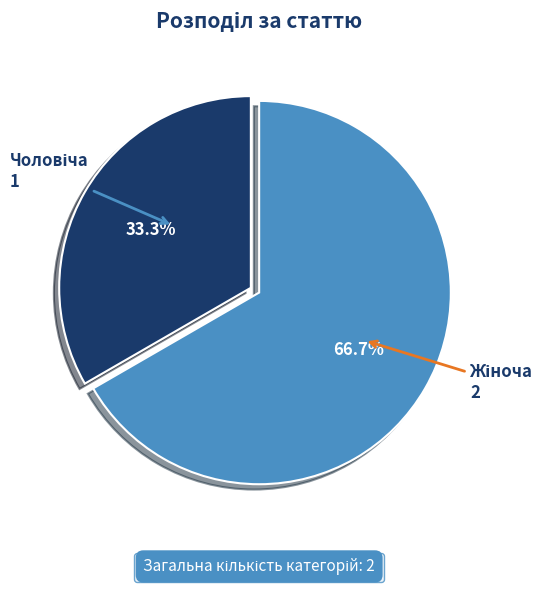

How many segments does this pie chart have?

2